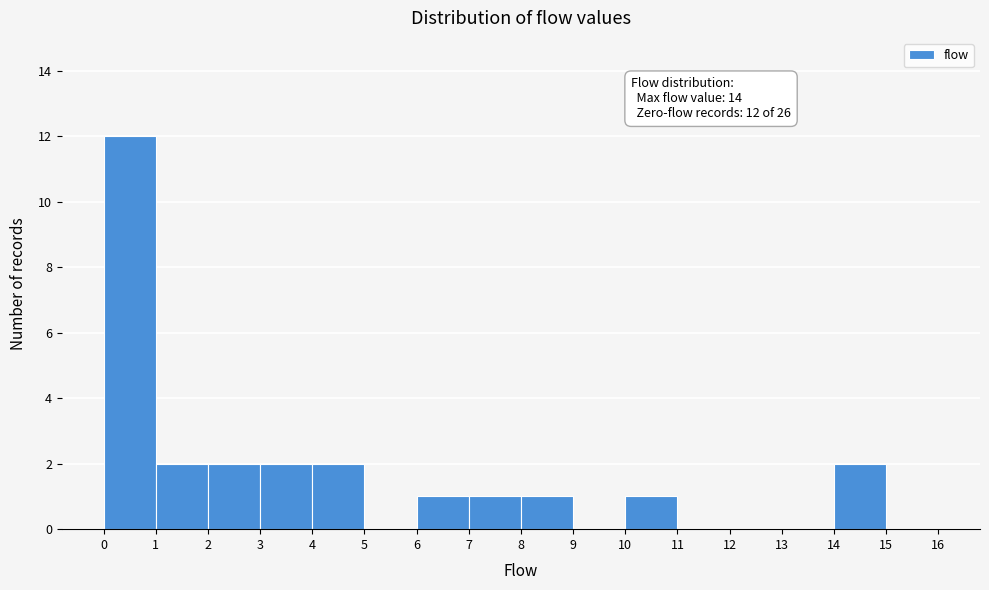

Over which range of the x-axis is the bar tallest?

0 to 1